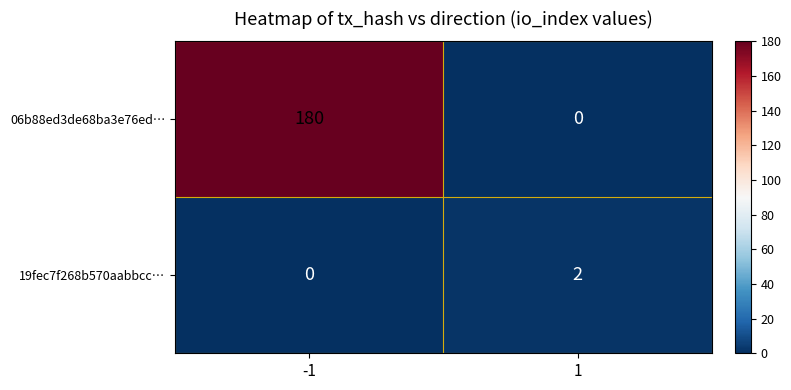

What is the difference between the maximum and minimum values in the 06b88ed3de68ba3e76ed… series?

180